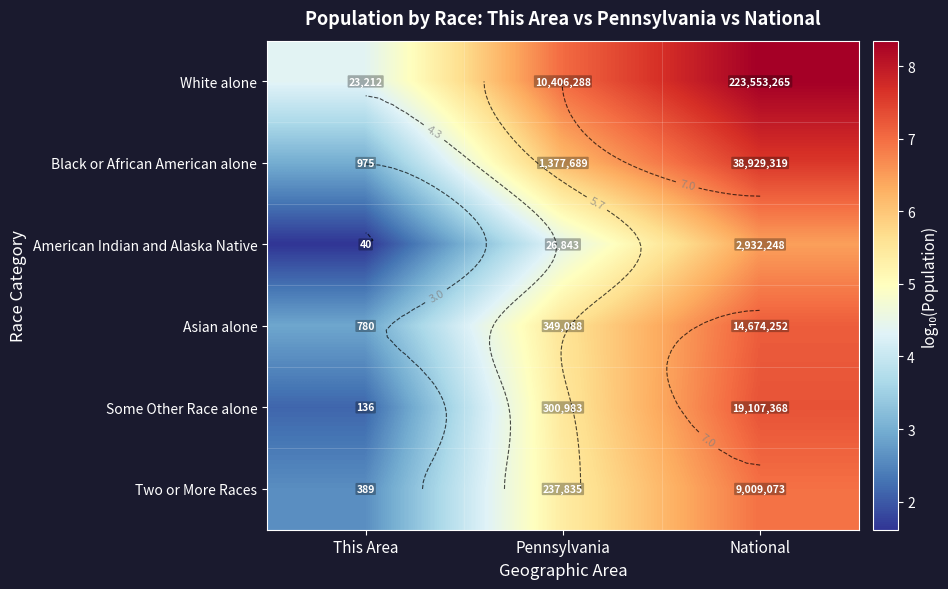

What is the maximum value for Two or More Races?

7.0